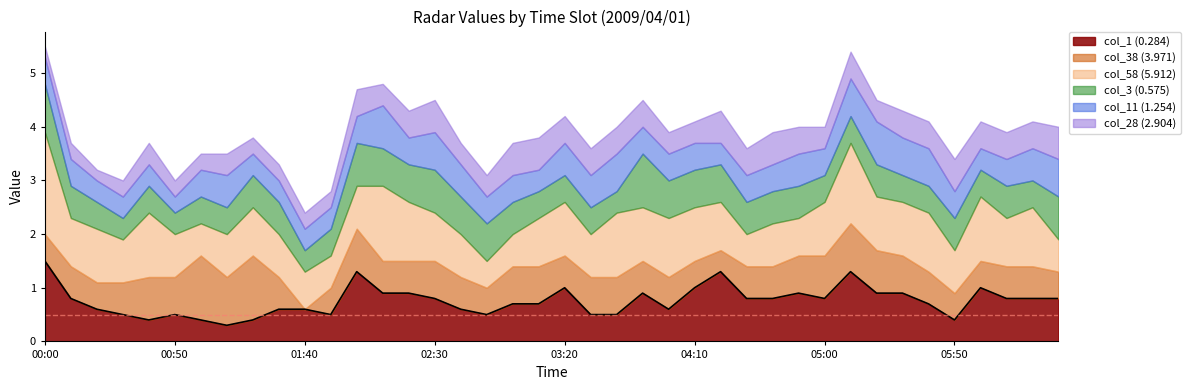

List the labels in order of col_1 (0.284) value, smallest first.

2009/04/01 01:10, 2009/04/01 00:40, 2009/04/01 01:00, 2009/04/01 01:20, 2009/04/01 05:50, 2009/04/01 00:30, 2009/04/01 00:50, 2009/04/01 01:50, 2009/04/01 02:50, 2009/04/01 03:30, 2009/04/01 03:40, 2009/04/01 00:20, 2009/04/01 01:30, 2009/04/01 01:40, 2009/04/01 02:40, 2009/04/01 04:00, 2009/04/01 03:00, 2009/04/01 03:10, 2009/04/01 05:40, 2009/04/01 00:10, 2009/04/01 02:30, 2009/04/01 04:30, 2009/04/01 04:40, 2009/04/01 05:00, 2009/04/01 06:10, 2009/04/01 06:20, 2009/04/01 06:30, 2009/04/01 02:10, 2009/04/01 02:20, 2009/04/01 03:50, 2009/04/01 04:50, 2009/04/01 05:20, 2009/04/01 05:30, 2009/04/01 03:20, 2009/04/01 04:10, 2009/04/01 06:00, 2009/04/01 02:00, 2009/04/01 04:20, 2009/04/01 05:10, 2009/04/01 00:00